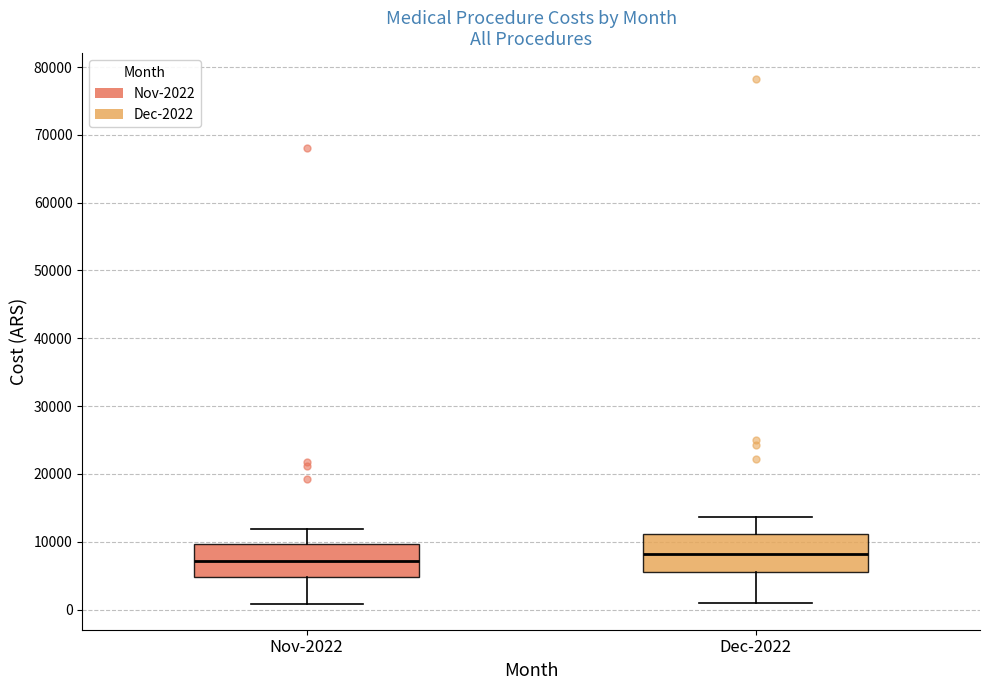

Where is the upper edge of the box for Nov-2022 on the y-axis? The values are not printed on the chart, so give them approximately, as read against the axis.

10000